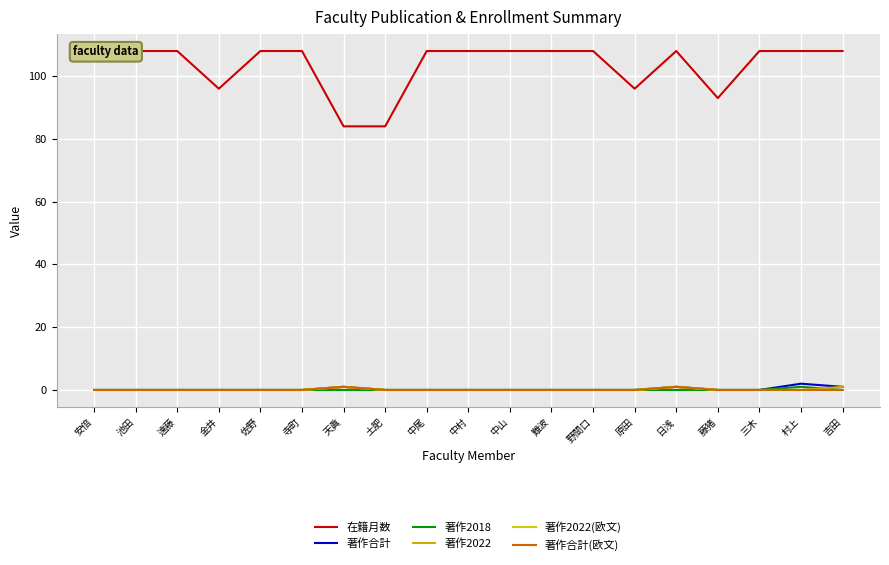

Is this an area chart (filled region under the line)?

No